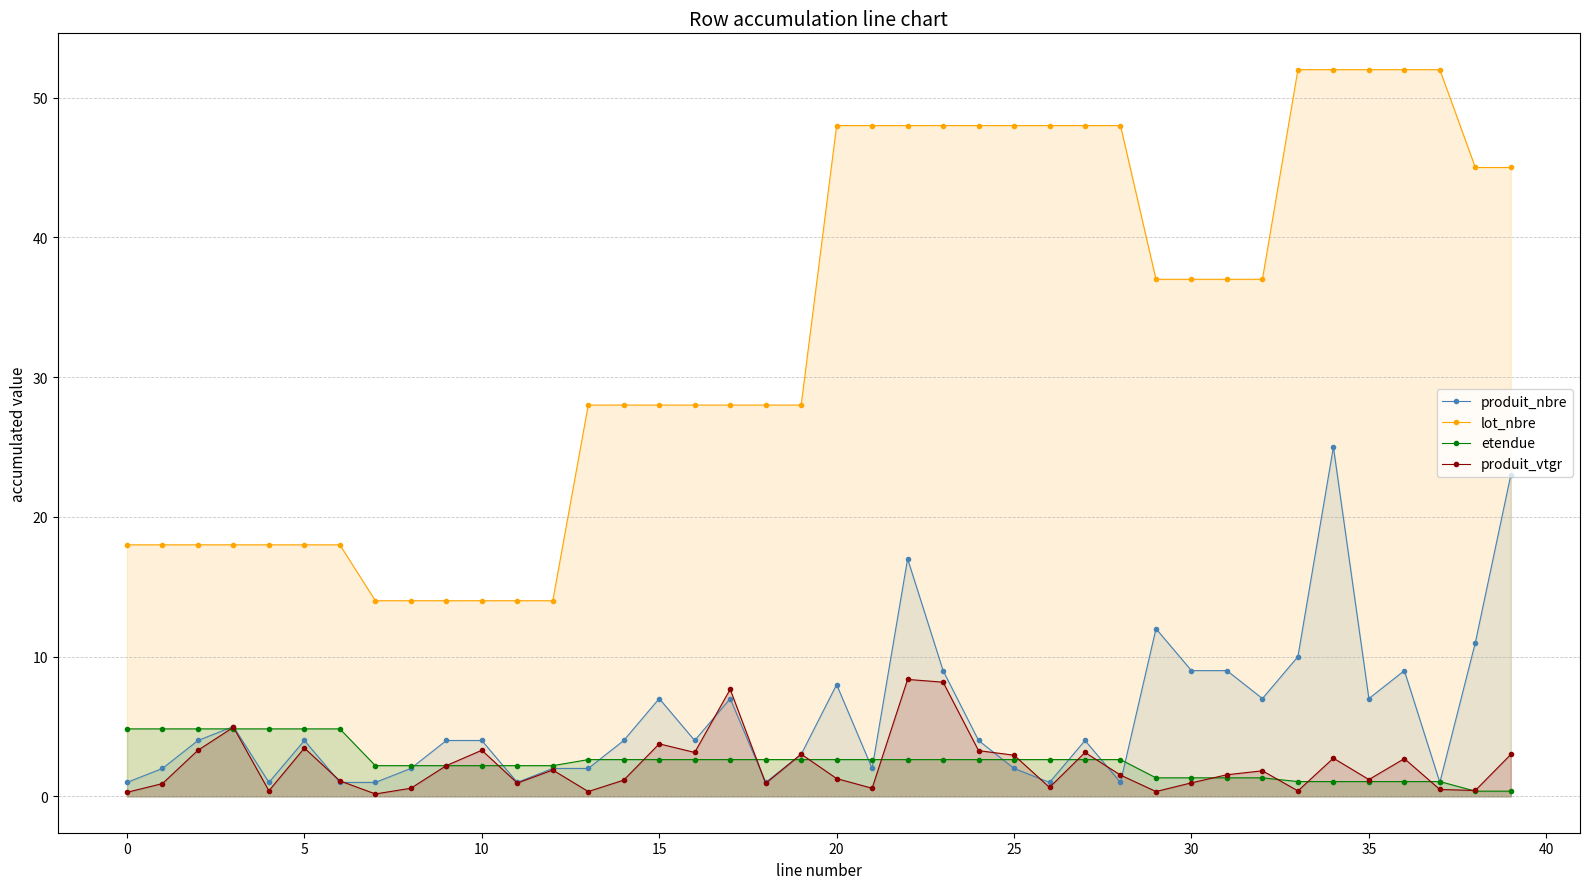

Reading left to right, transcribe all the data shown in this chart.

produit_nbre: 1.0	2.0	4.0	5.0	1.0	4.0	1.0	1.0	2.0	4.0	4.0	1.0	2.0	2.0	4.0	7.0	4.0	7.0	1.0	3.0	8.0	2.0	17.0	9.0	4.0	2.0	1.0	4.0	1.0	12.0	9.0	9.0	7.0	10.0	25.0	7.0	9.0	1.0	11.0	23.0
lot_nbre: 18.0	18.0	18.0	18.0	18.0	18.0	18.0	14.0	14.0	14.0	14.0	14.0	14.0	28.0	28.0	28.0	28.0	28.0	28.0	28.0	48.0	48.0	48.0	48.0	48.0	48.0	48.0	48.0	48.0	37.0	37.0	37.0	37.0	52.0	52.0	52.0	52.0	52.0	45.0	45.0
etendue: 4.8	4.8	4.8	4.8	4.8	4.8	4.8	2.2	2.2	2.2	2.2	2.2	2.2	2.6	2.6	2.6	2.6	2.6	2.6	2.6	2.6	2.6	2.6	2.6	2.6	2.6	2.6	2.6	2.6	1.3	1.3	1.3	1.3	1.1	1.1	1.1	1.1	1.1	0.4	0.4
produit_vtgr: 0.3	0.9	3.3	4.9	0.4	3.5	1.1	0.2	0.6	2.2	3.3	1.0	1.9	0.3	1.2	3.8	3.1	7.7	0.9	3.0	1.3	0.6	8.4	8.2	3.3	2.9	0.6	3.1	1.5	0.3	1.0	1.5	1.8	0.4	2.7	1.2	2.7	0.5	0.4	3.0